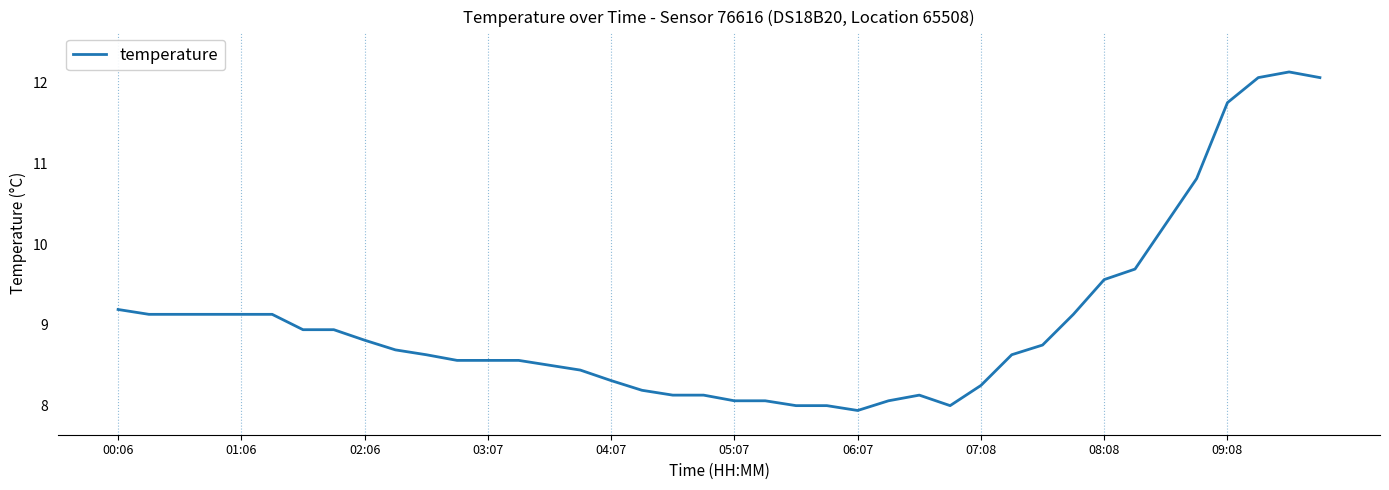

What is the greatest value displayed?

12.1